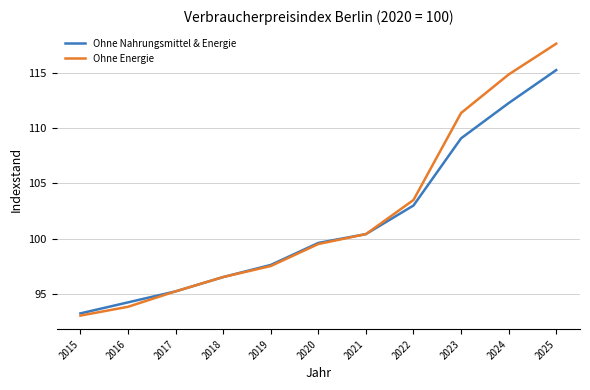

What is the difference between the Ohne Nahrungsmittel & Energie values at 2020 and 2019?

2.0